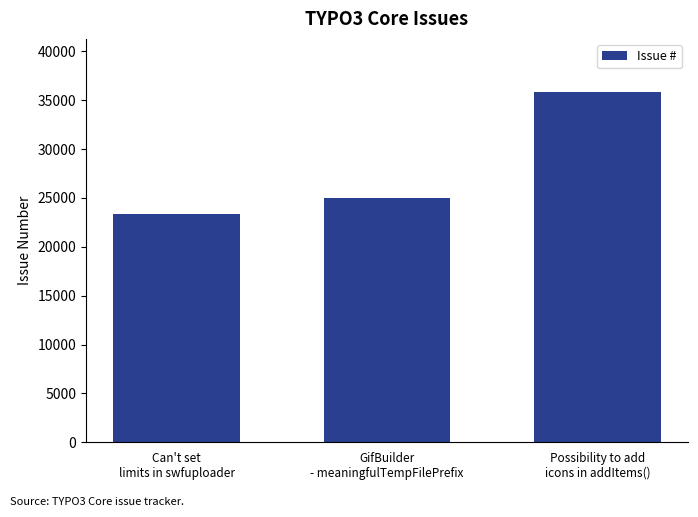

Count the values in the range 23311 to 35891.

3